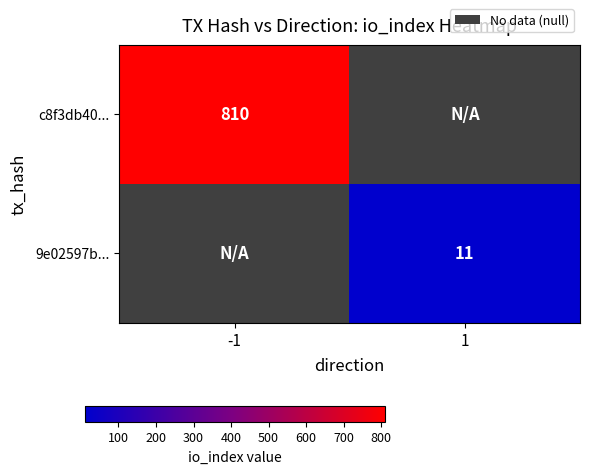

True or false: c8f3db40... has a value of 176.0 at -1.

False